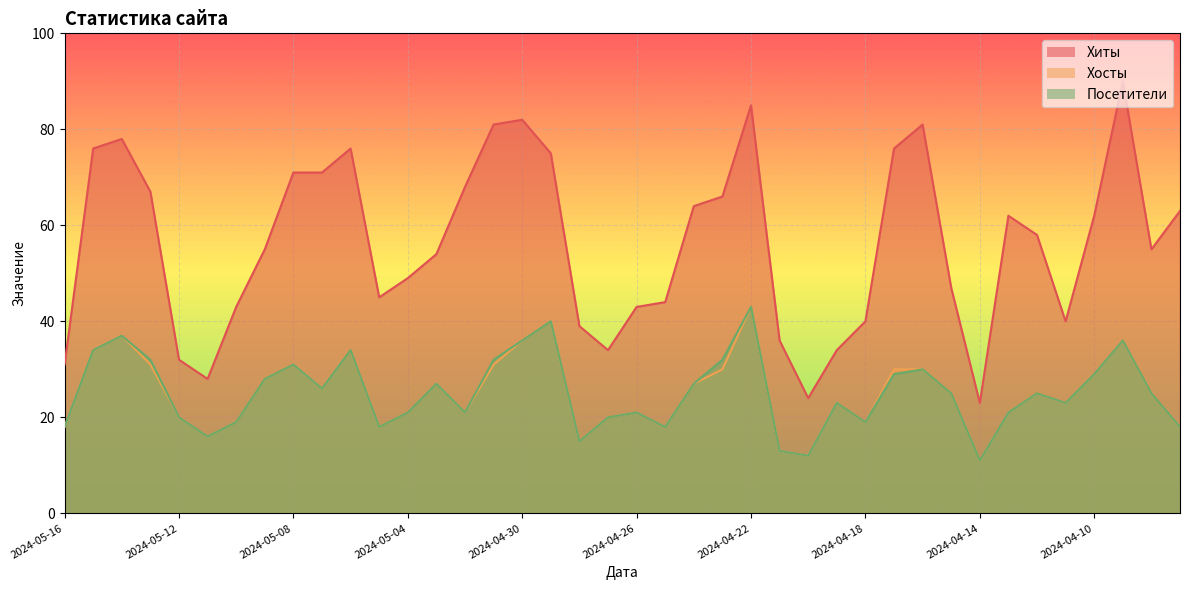

What is the difference between the maximum and minimum values in the Хиты series?

67